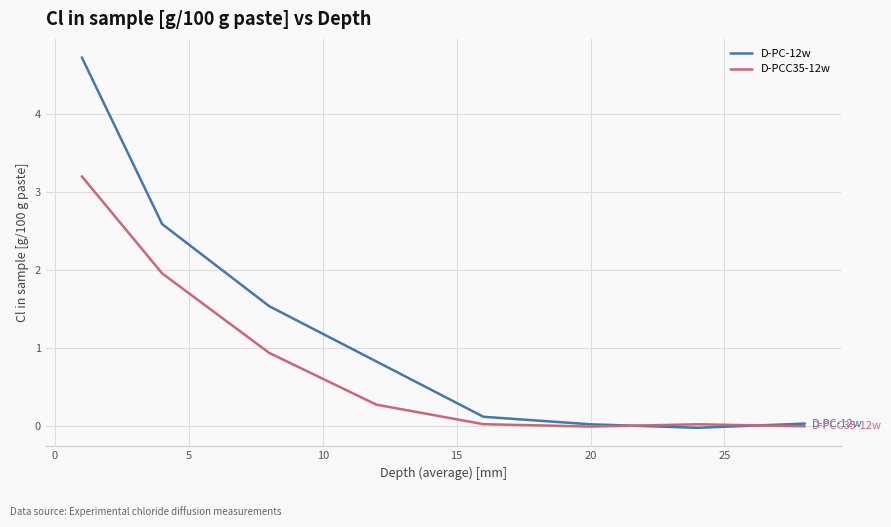

What is the maximum value for D-PC-12w?

4.7